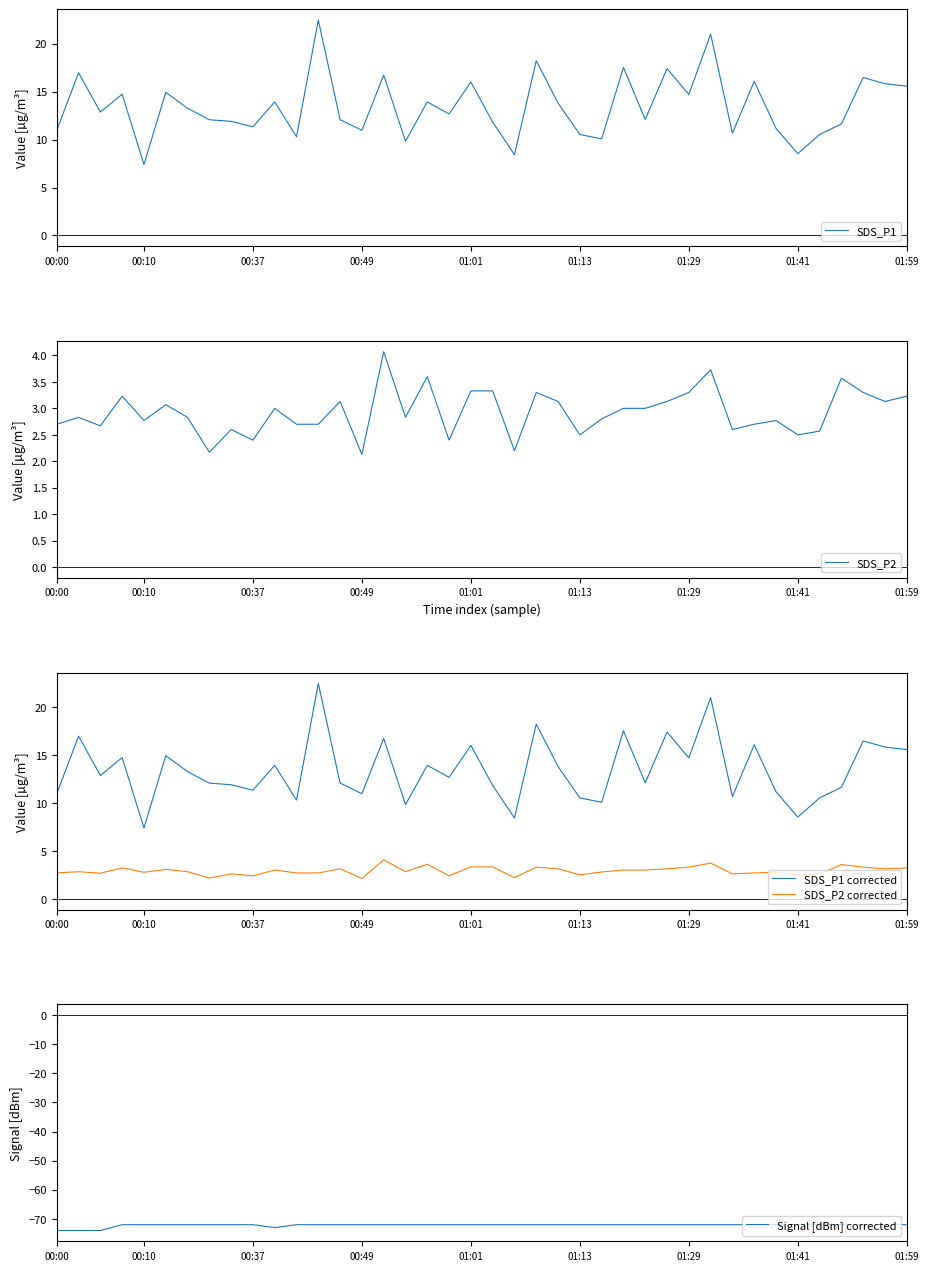

Which series has the largest range (max minus min)?

SDS_P1